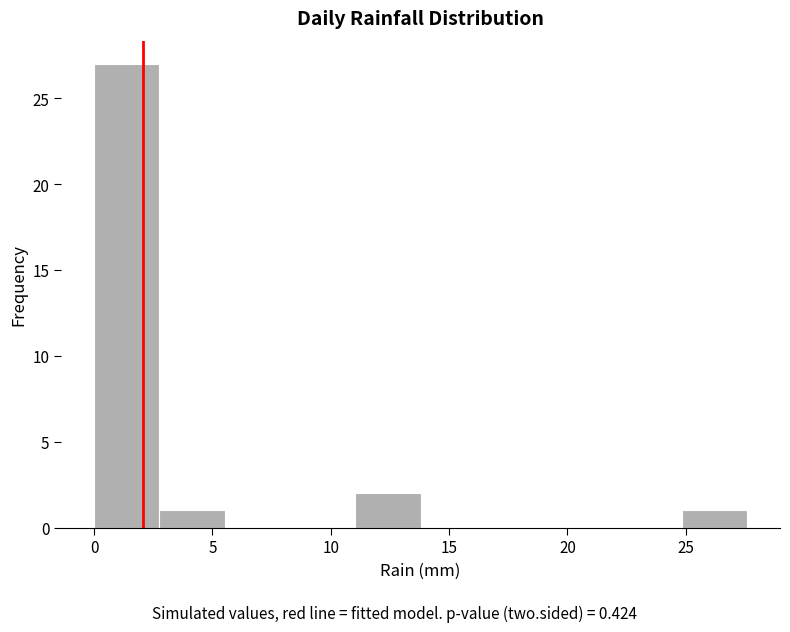

Reading left to right, transcribe this chart: for each bar, give the range it covers on the x-axis and its height. Neither the bar edges nor the heights are printed on the chart, so give them approximately, as read against the axes.

0.0 to 3.0: 27
3.0 to 5.5: 1
5.5 to 8.5: 0
8.5 to 11.0: 0
11.0 to 14.0: 2
14.0 to 16.5: 0
16.5 to 19.5: 0
19.5 to 22.0: 0
22.0 to 25.0: 0
25.0 to 27.5: 1